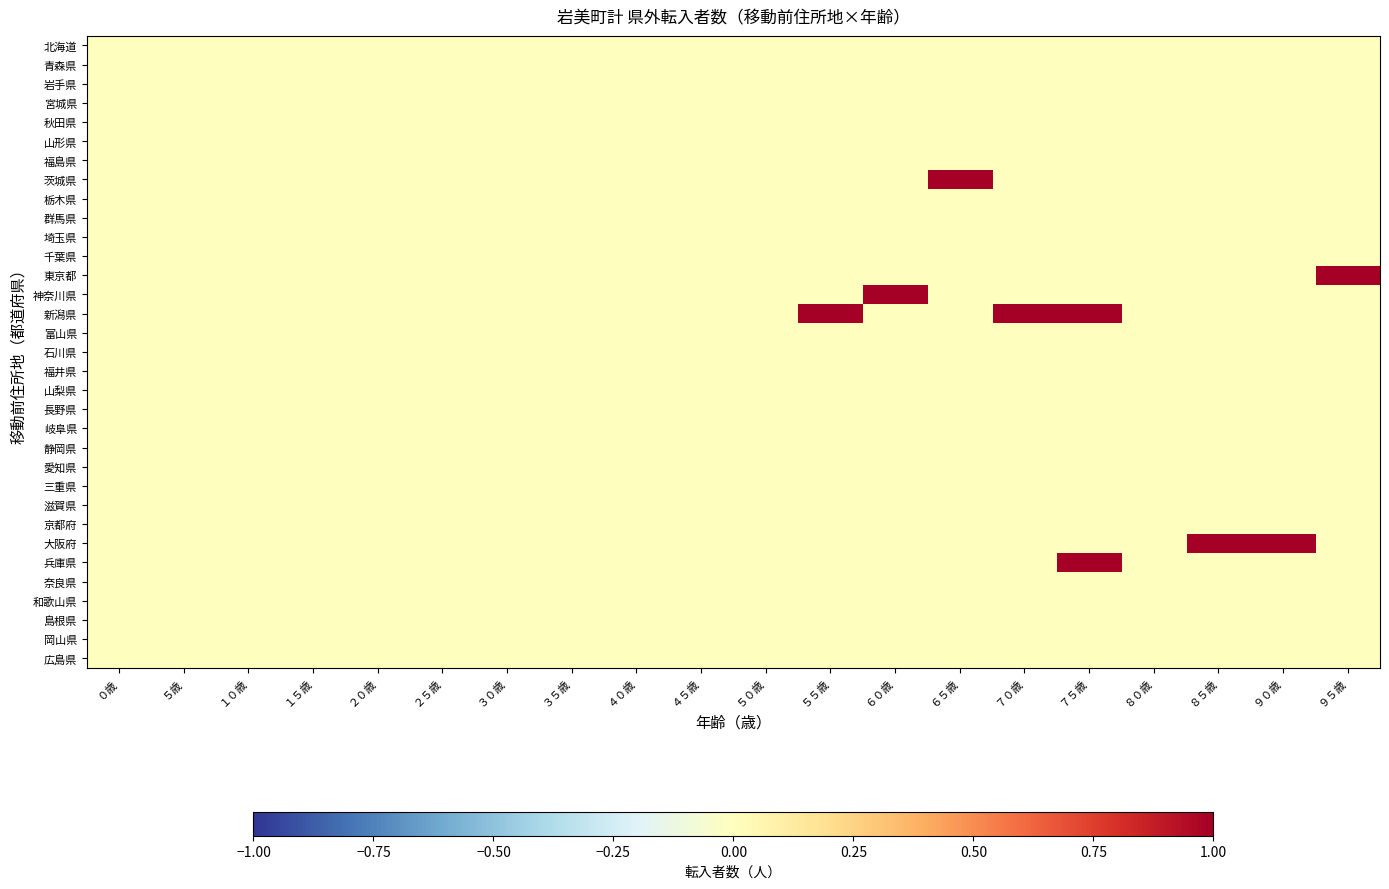

Which category has the lowest value across all series?

０歳